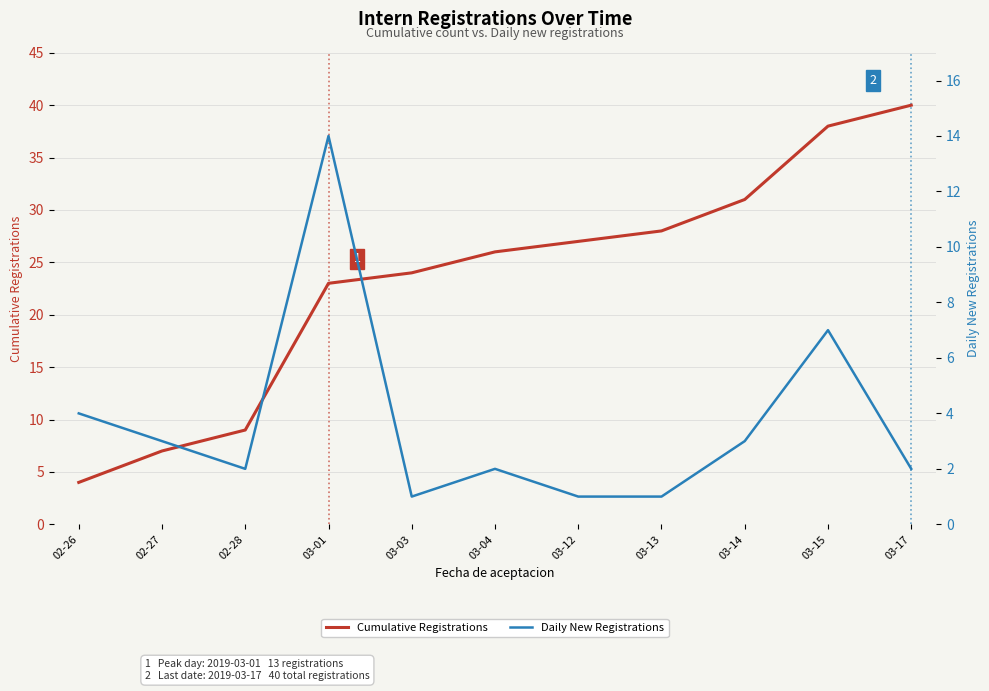

Reading left to right, extract all data points from this chart.

Cumulative Registrations: 02-26=4	02-27=7	02-28=9	03-01=23	03-03=24	03-04=26	03-12=27	03-13=28	03-14=31	03-15=38	03-17=40
Daily New Registrations: 02-26=4	02-27=3	02-28=2	03-01=14	03-03=1	03-04=2	03-12=1	03-13=1	03-14=3	03-15=7	03-17=2